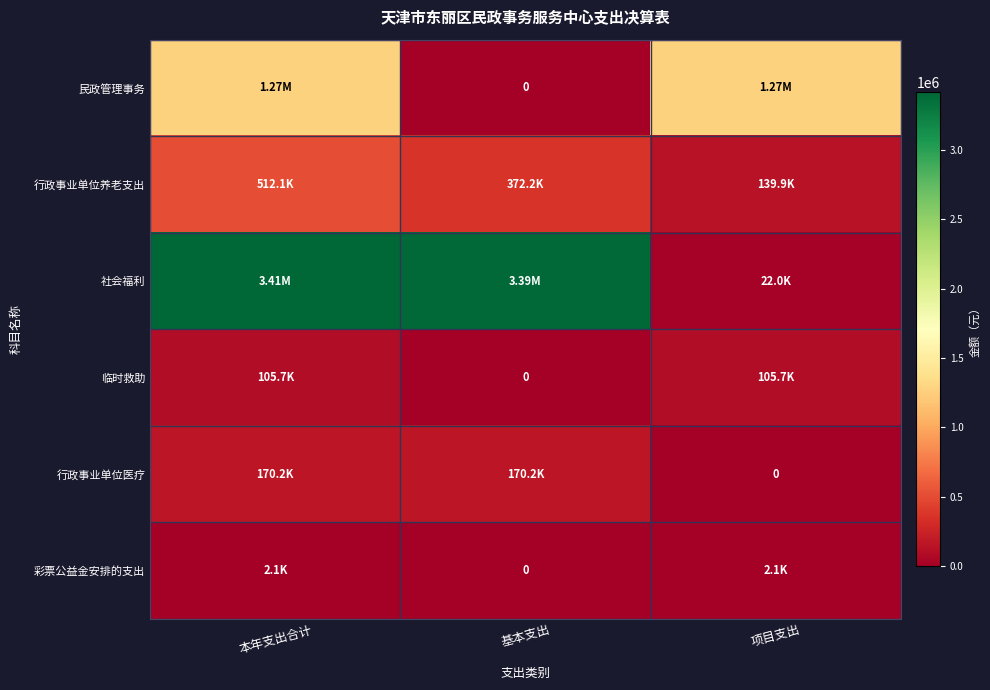

The 民政管理事务 series shows 1267690.0 at 本年支出合计. True or false?

True